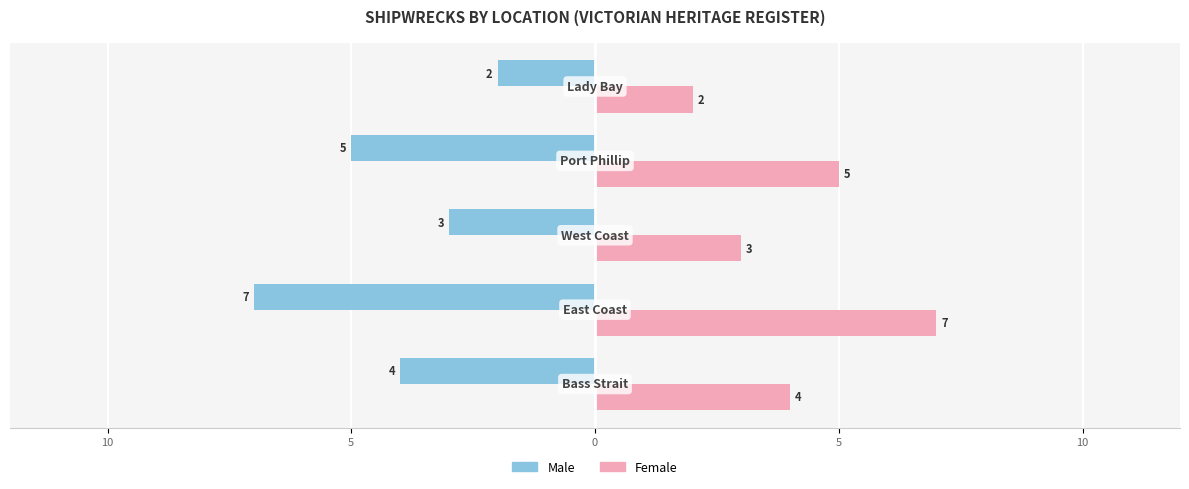

What is the greatest value displayed?

7